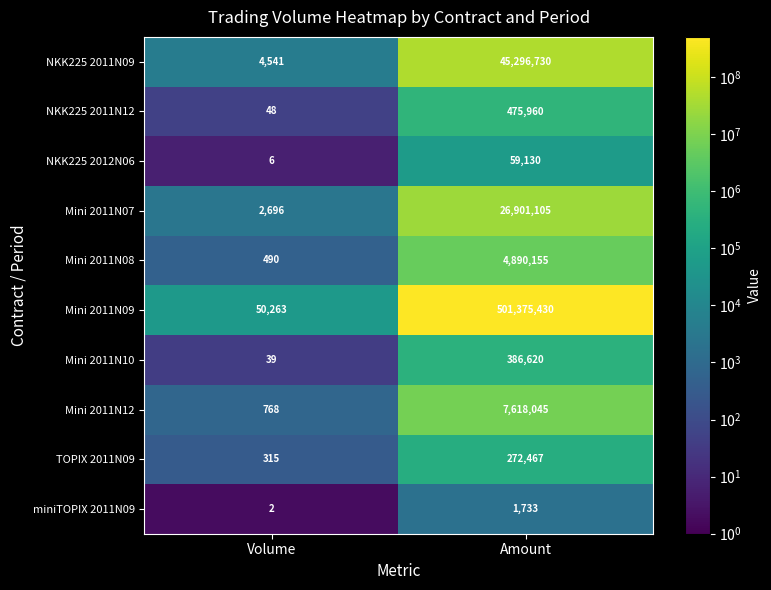

Reading right to left, list all the values displayed in this chart.

NKK225 2011N09: 45296730	4541
NKK225 2011N12: 475960	48
NKK225 2012N06: 59130	6
Mini 2011N07: 26901105	2696
Mini 2011N08: 4890155	490
Mini 2011N09: 501375430	50263
Mini 2011N10: 386620	39
Mini 2011N12: 7618045	768
TOPIX 2011N09: 272467	315
miniTOPIX 2011N09: 1733	2